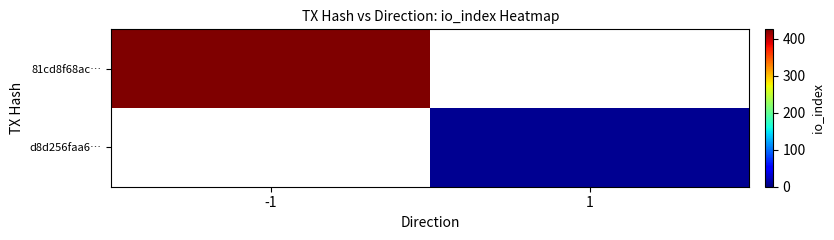

Which has a higher value, -1 or 1?

-1